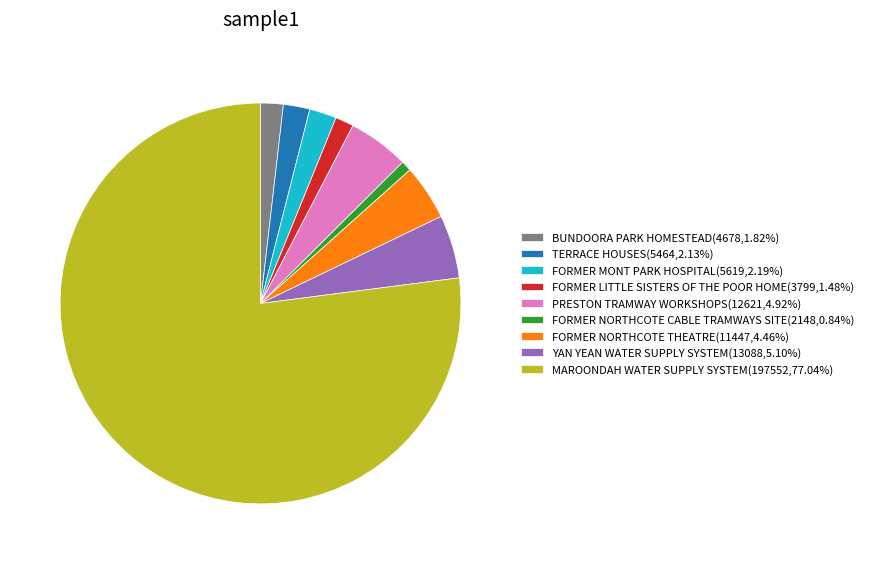

Which category accounts for the majority?

MAROONDAH WATER SUPPLY SYSTEM